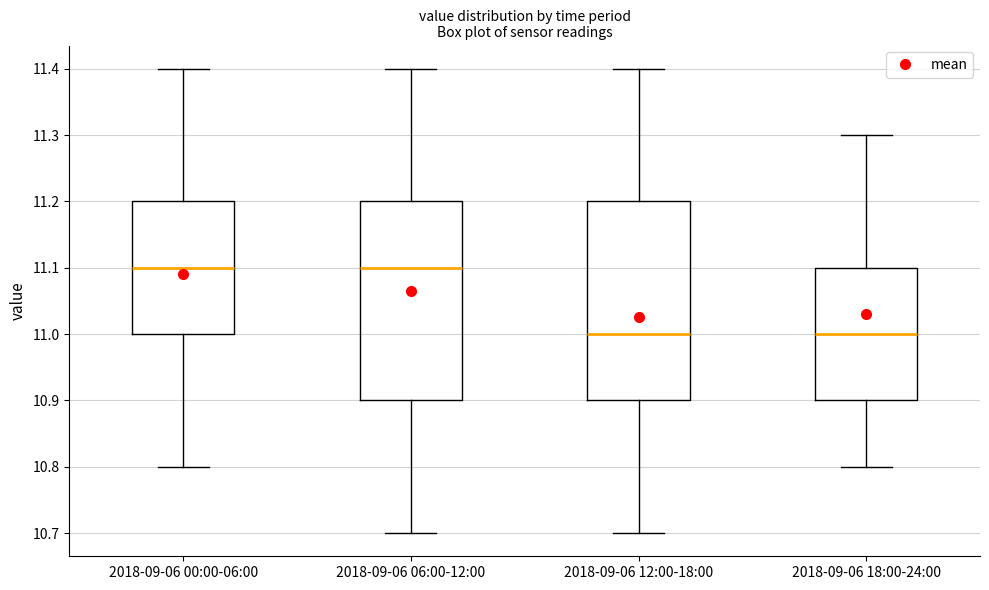

Reading left to right, transcribe this box plot: for each box, give where its median line is, the range the box spans, and where its two whiskers end, as read against the y-axis. The values are not printed on the chart, so give them approximately, as read against the axis.

2018-09-06 00:00-06:00: median 11.1, box 11.0 to 11.2, whiskers 10.8 to 11.4
2018-09-06 06:00-12:00: median 11.1, box 10.9 to 11.2, whiskers 10.7 to 11.4
2018-09-06 12:00-18:00: median 11.0, box 10.9 to 11.2, whiskers 10.7 to 11.4
2018-09-06 18:00-24:00: median 11.0, box 10.9 to 11.1, whiskers 10.8 to 11.3